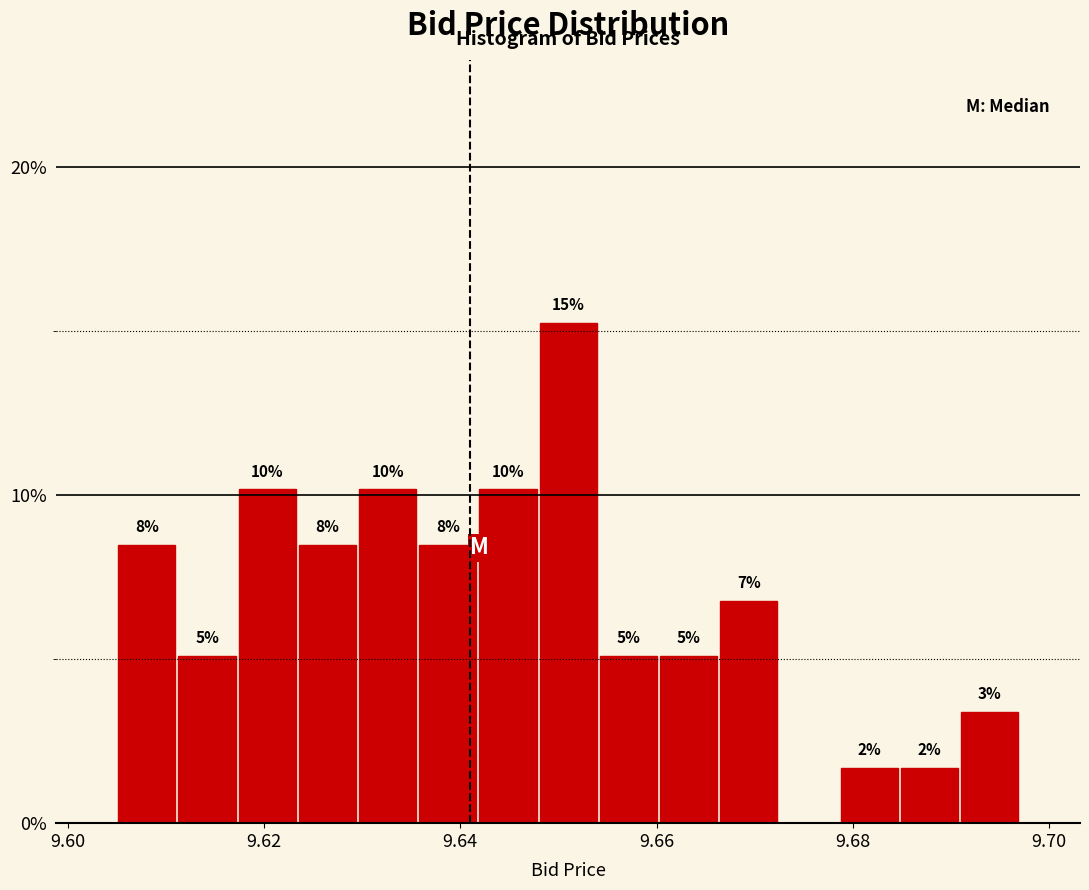

Read against the x-axis, roughly where is the centre of the tallest bar?

9.652